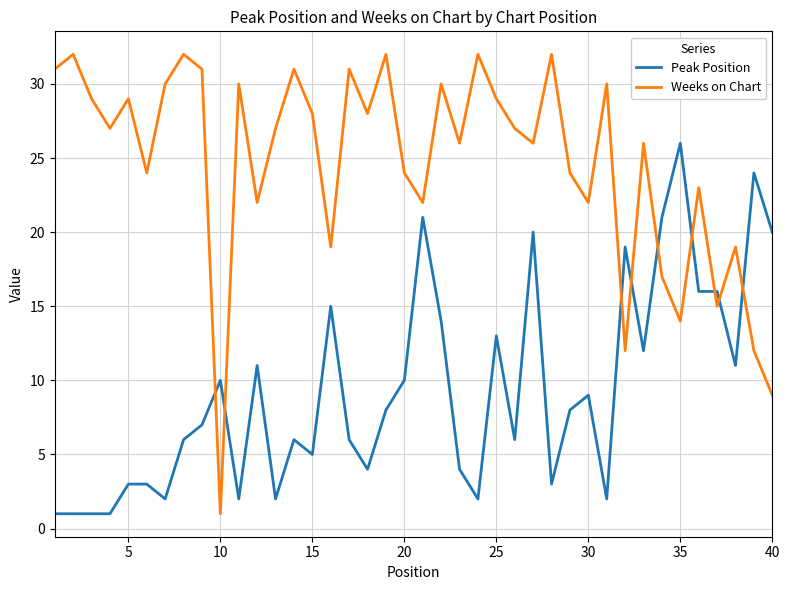

Rank the series by their maximum value, from highest to lowest.

Weeks on Chart, Peak Position